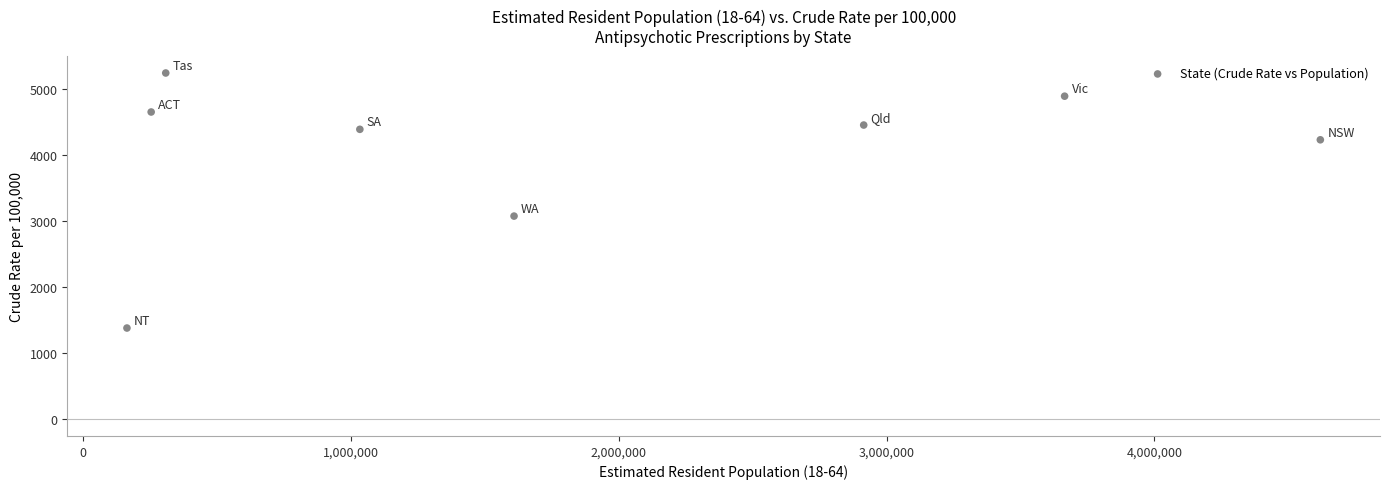

What Y value in the scatter plot is closest to 3311?

3075